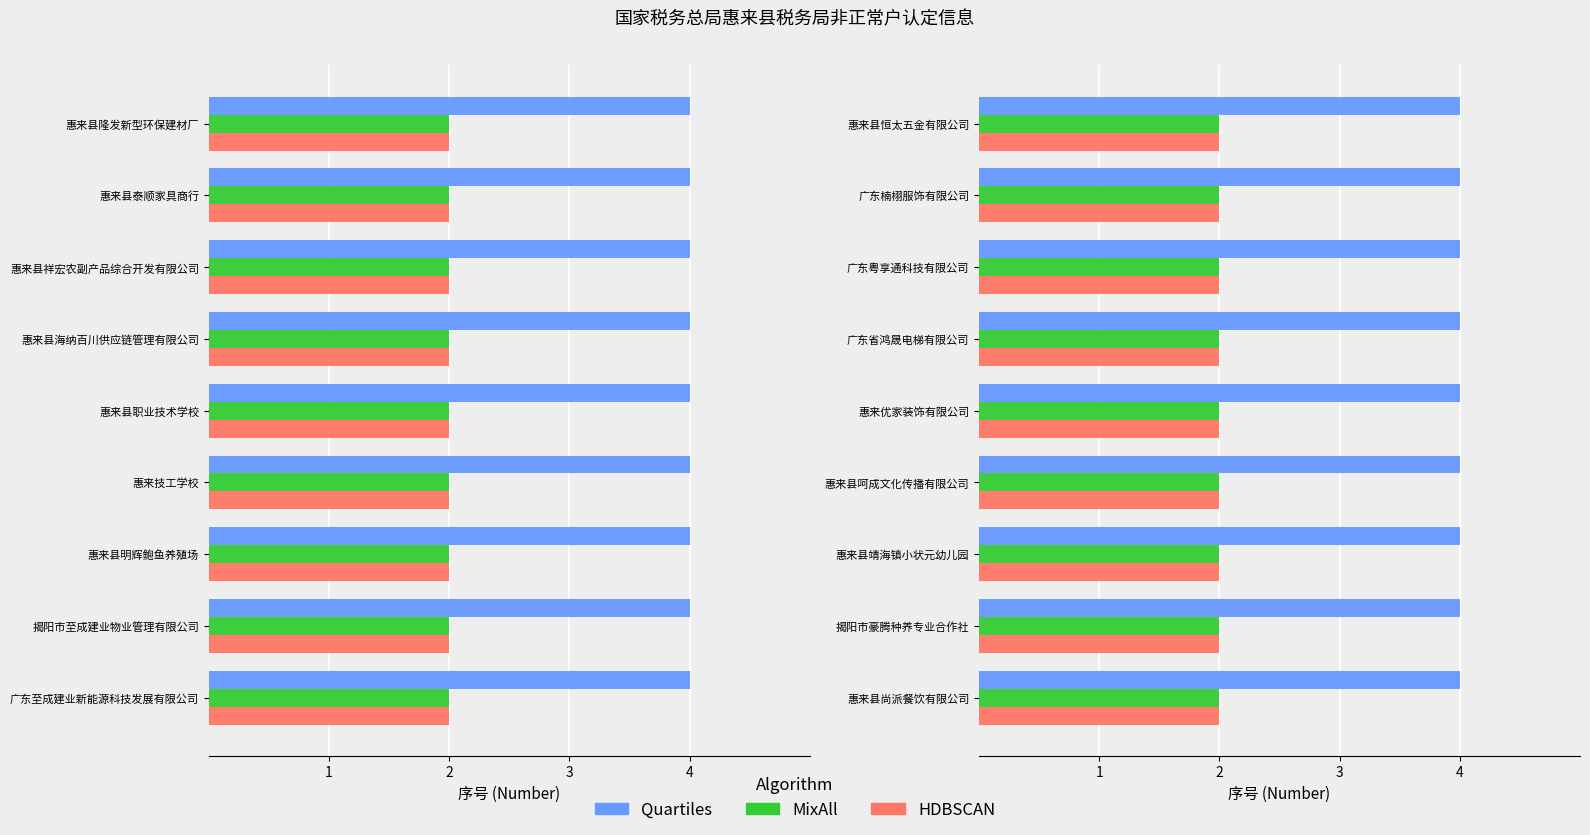

What is the highest value of the Quartiles series?

4